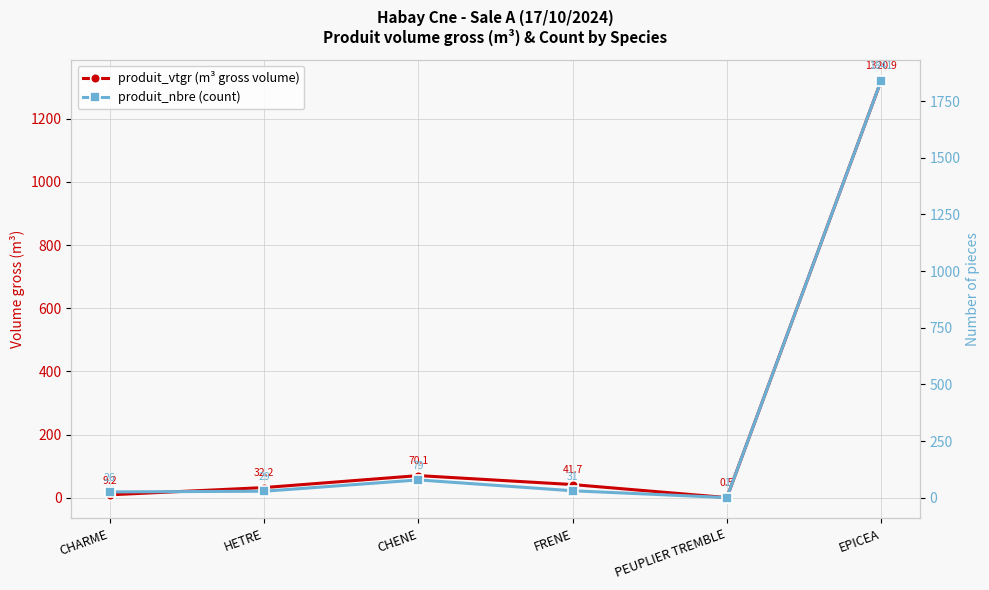

Which series ends up on top after the final intersection of produit_nbre (count) and produit_vtgr (m³ gross volume)?

produit_nbre (count)